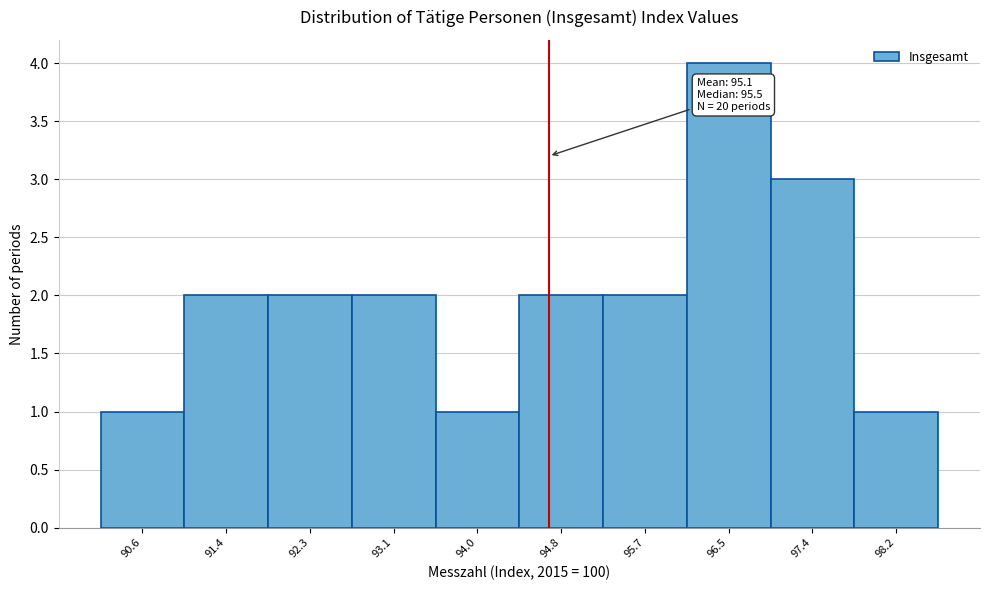

Reading right to left, what are all the values shown in this chart?

98.2=1	97.4=3	96.5=4	95.7=2	94.8=2	94.0=1	93.1=2	92.3=2	91.4=2	90.6=1